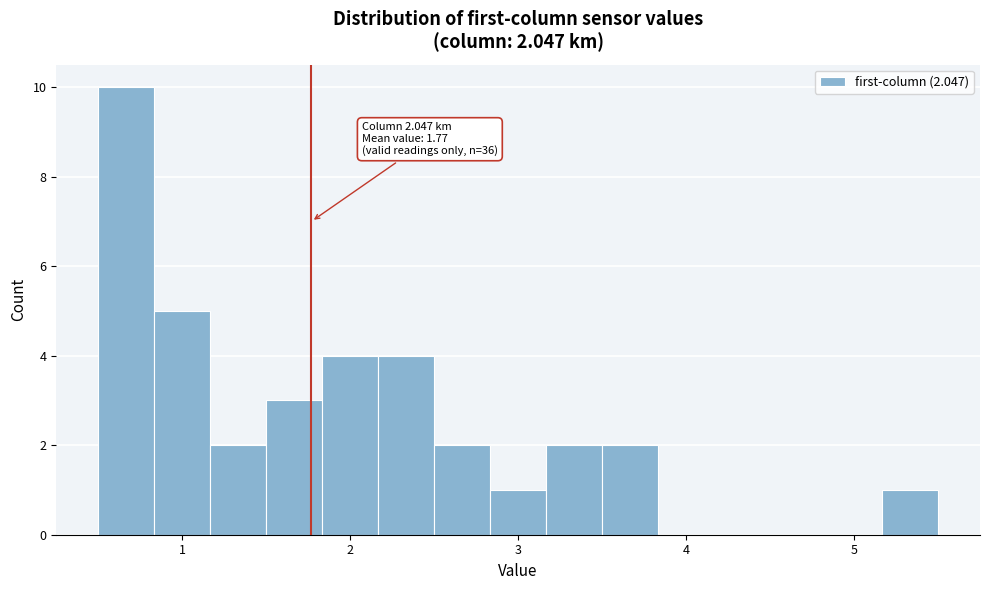

Read against the x-axis, roughly where is the centre of the tallest bar?

0.7